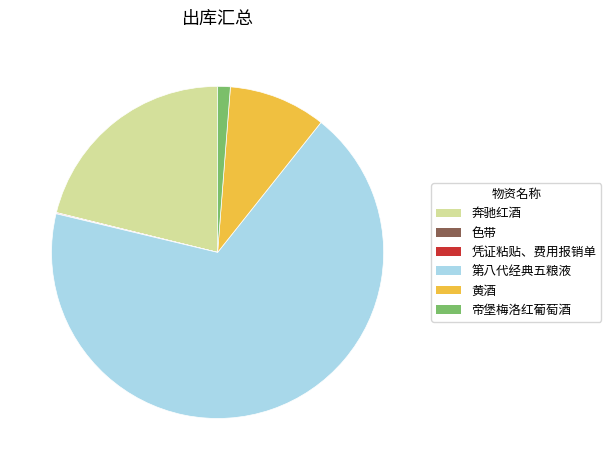

Which slice is the largest?

第八代经典五粮液